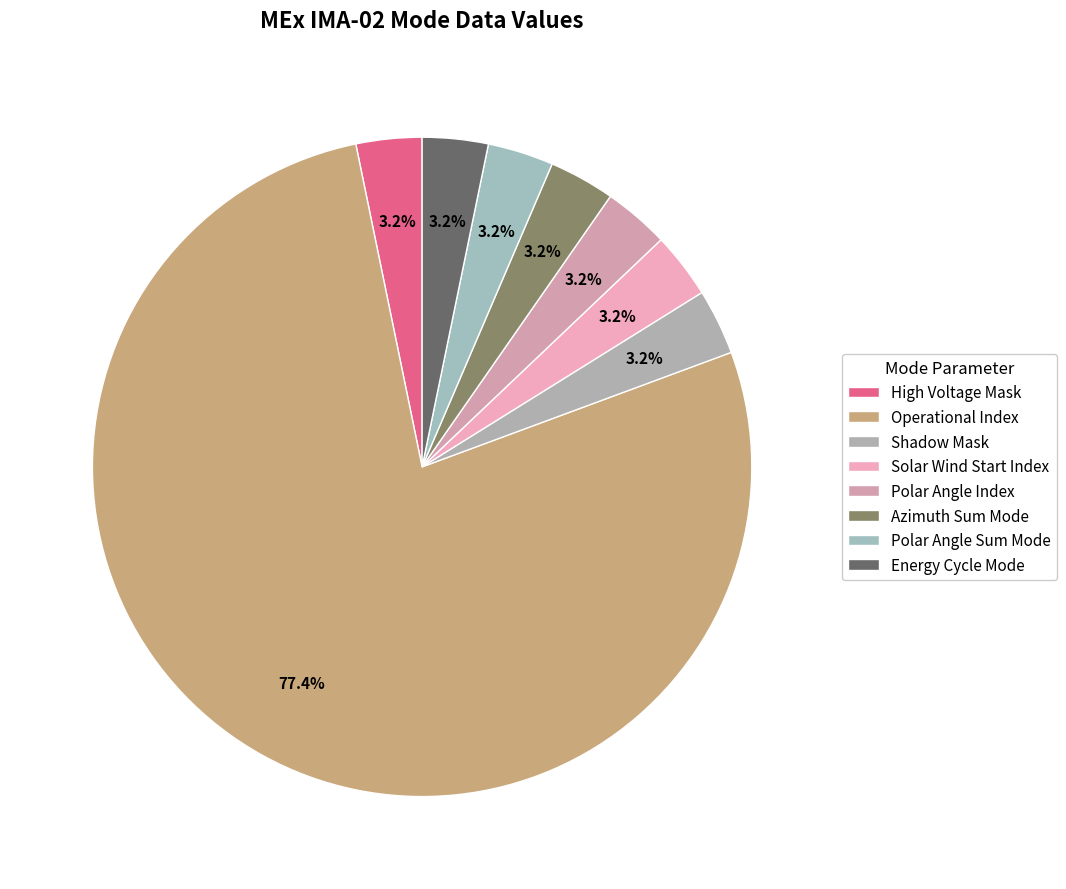

To the nearest percent, what is the difference between the largest and smallest slice percentages?

74%